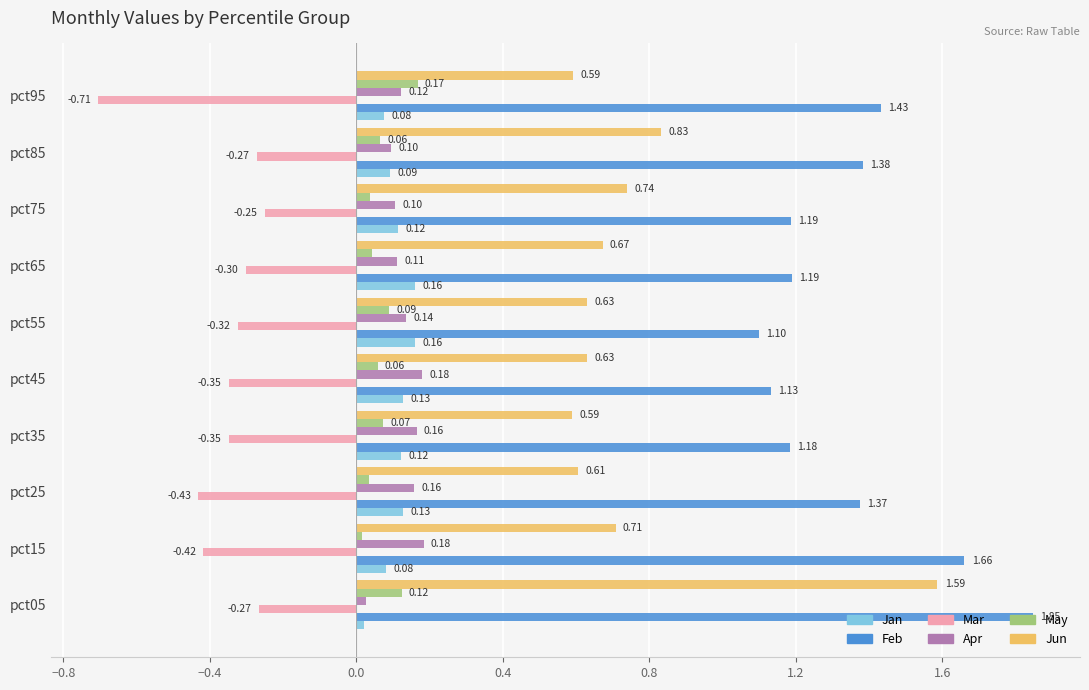

Rank the series by their maximum value, from highest to lowest.

Feb, Jun, Apr, May, Jan, Mar